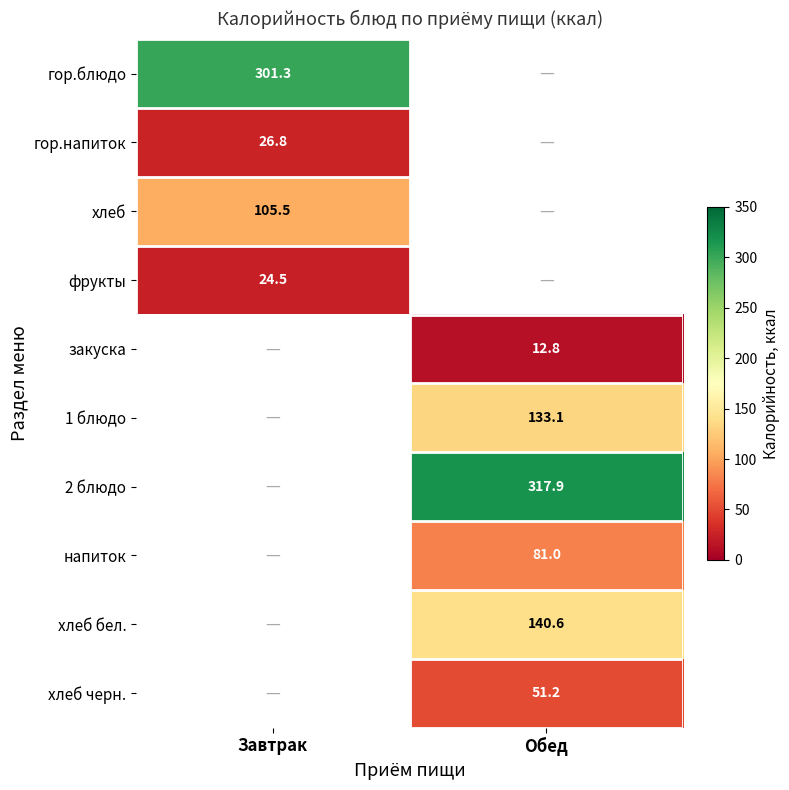

Between Завтрак and Обед, which is larger?

Обед